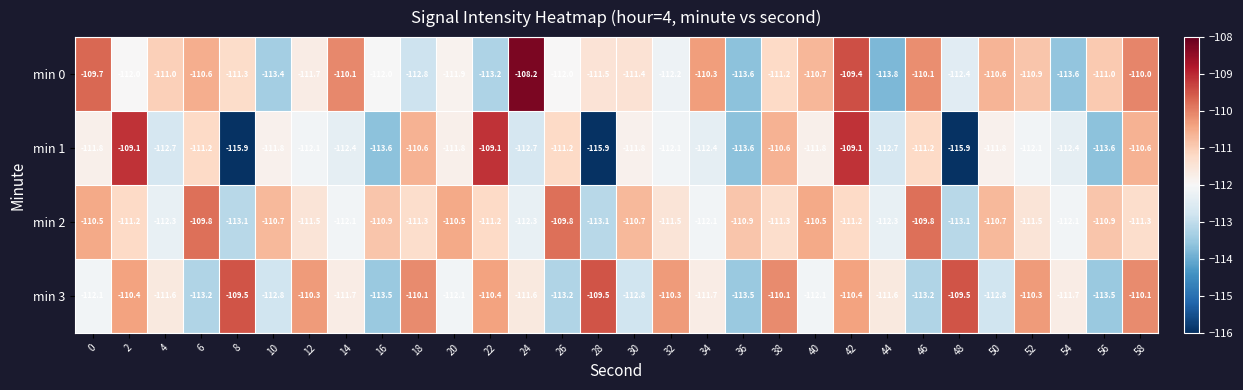

What is the difference between the highest and lowest values at 16?

2.7